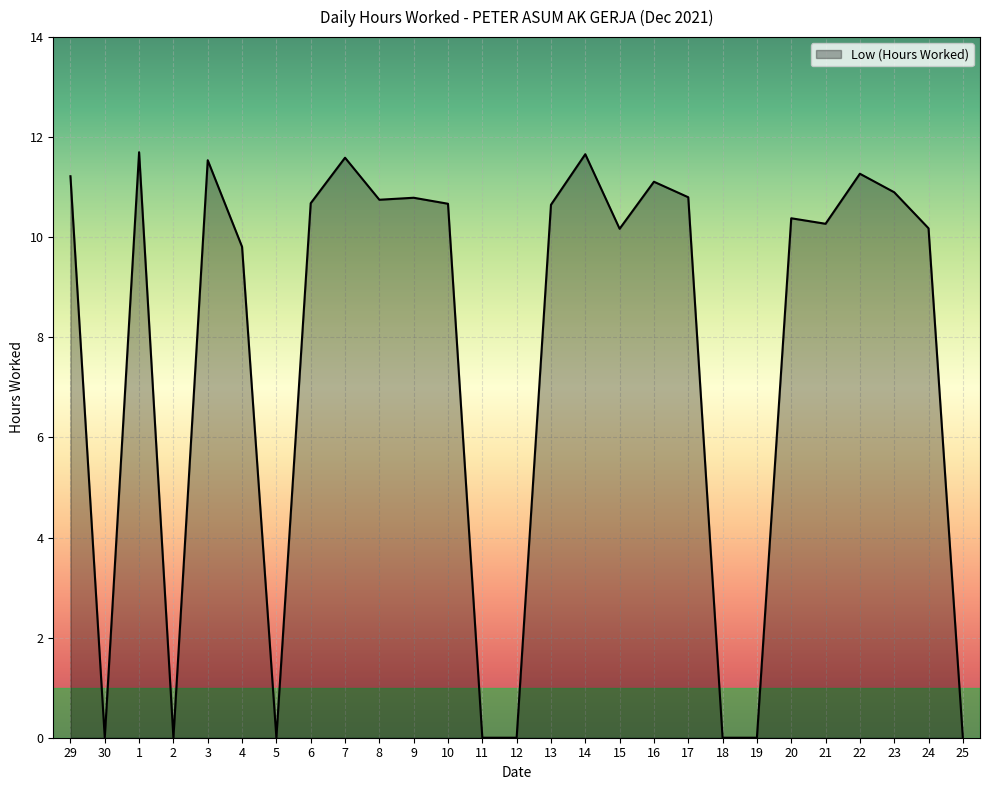

How many interior local peaks (higher than both neighbors) does the data have?

8